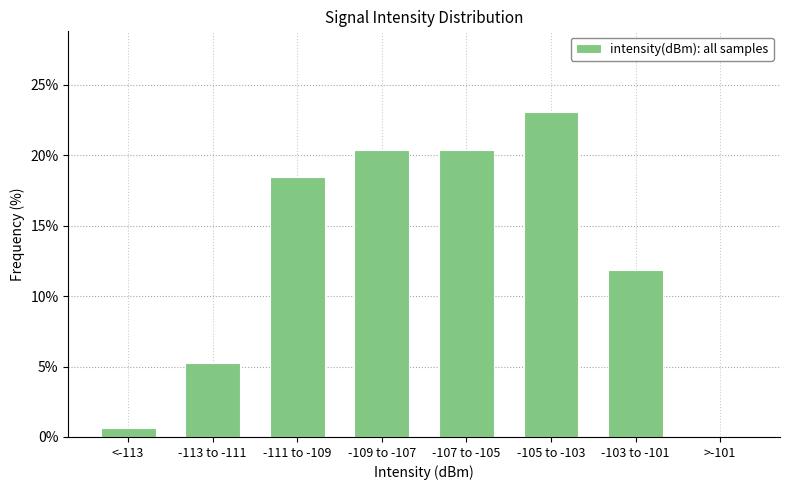

Reading left to right, what are all the values shown in this chart?

<-113=0.7	-113 to -111=5.3	-111 to -109=18.4	-109 to -107=20.4	-107 to -105=20.4	-105 to -103=23.0	-103 to -101=11.8	>-101=0.0